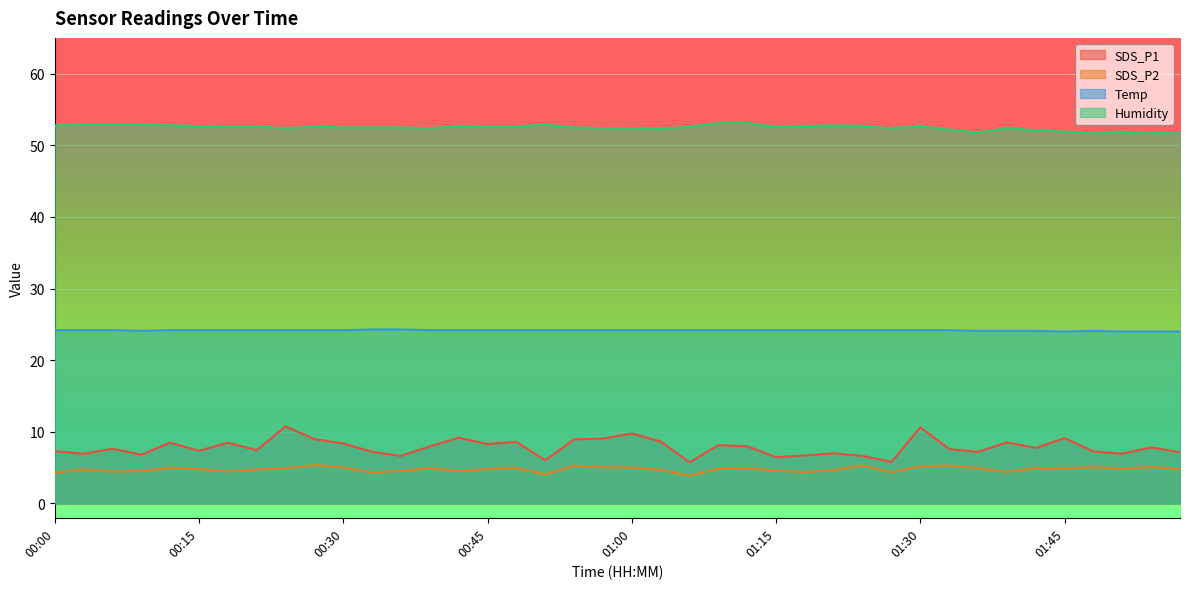

What is the maximum value for Temp?

24.3